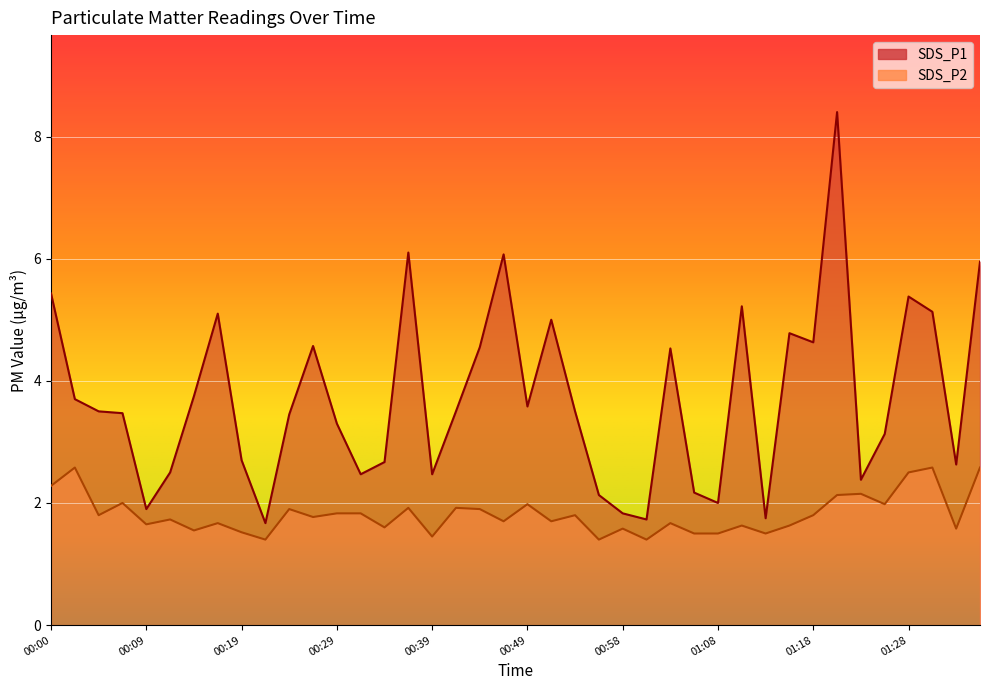

The value of SDS_P1 at 01:13 is 1.8. True or false?

True